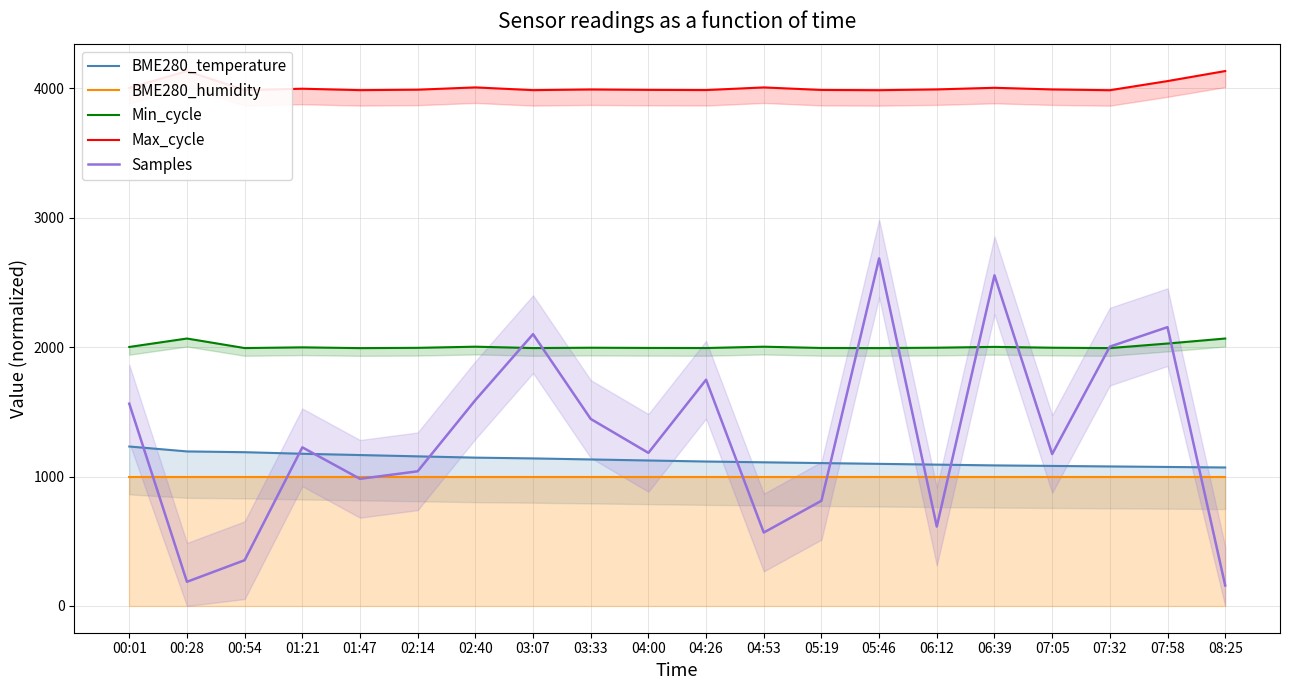

Does the chart have visible grid lines?

Yes